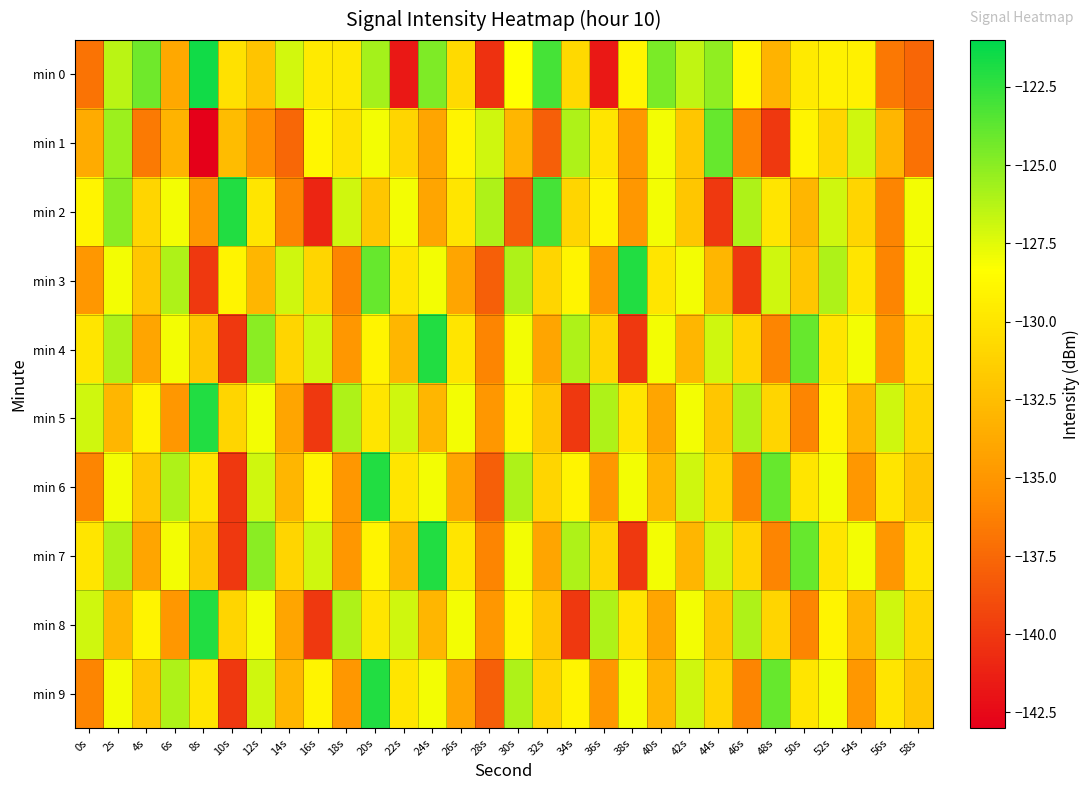

At which category is the sum across all series the highest?

20s